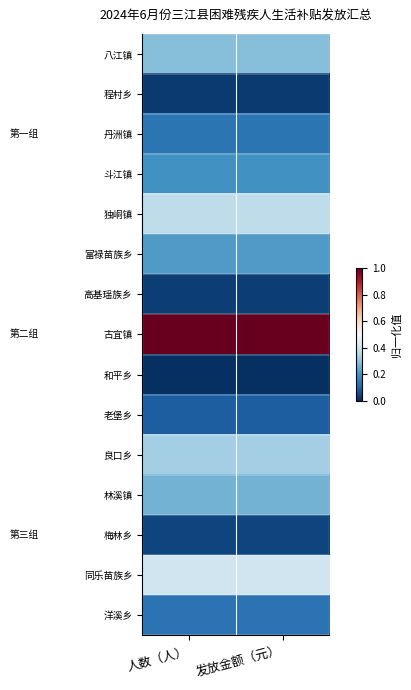

What is the difference between the highest and lowest values at 发放金额（元）?

1.0